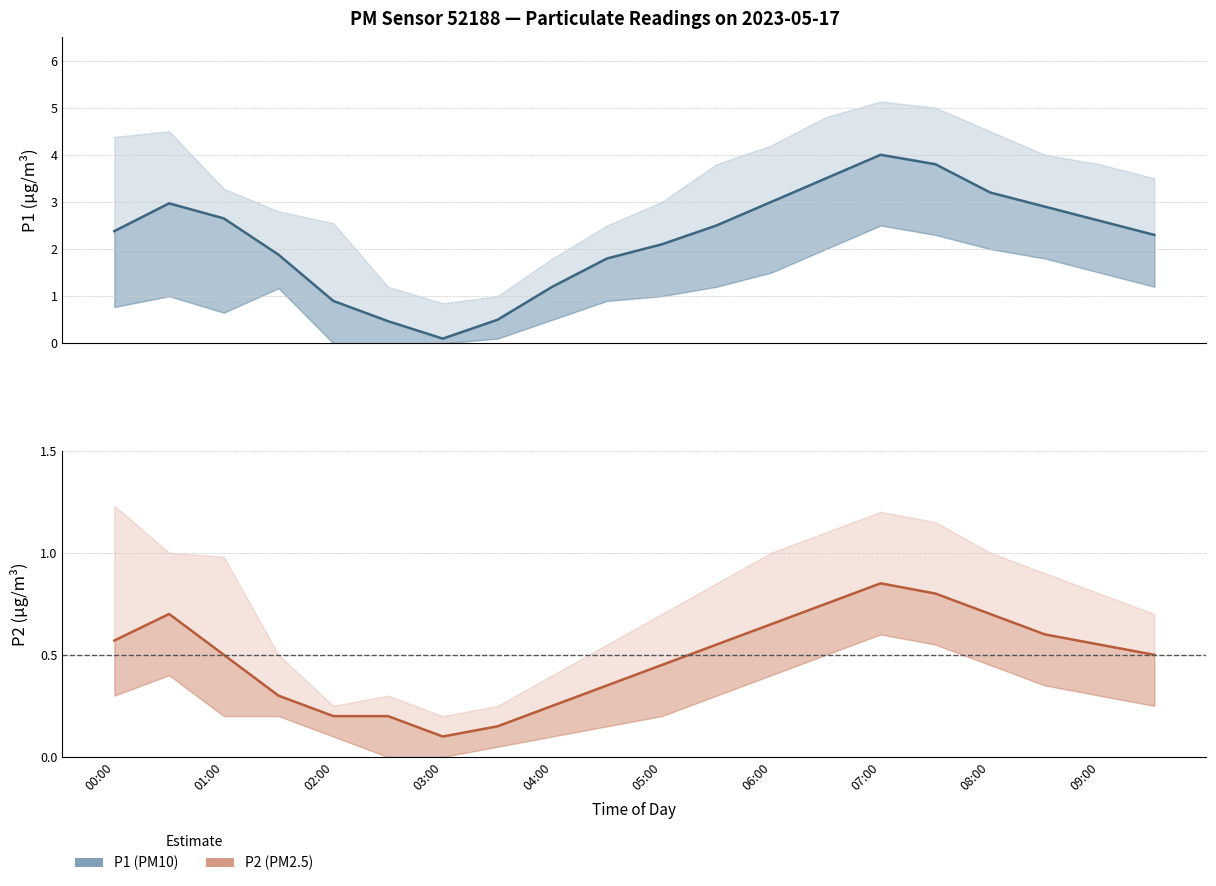

True or false: P1 and P2 intersect in this chart.

False